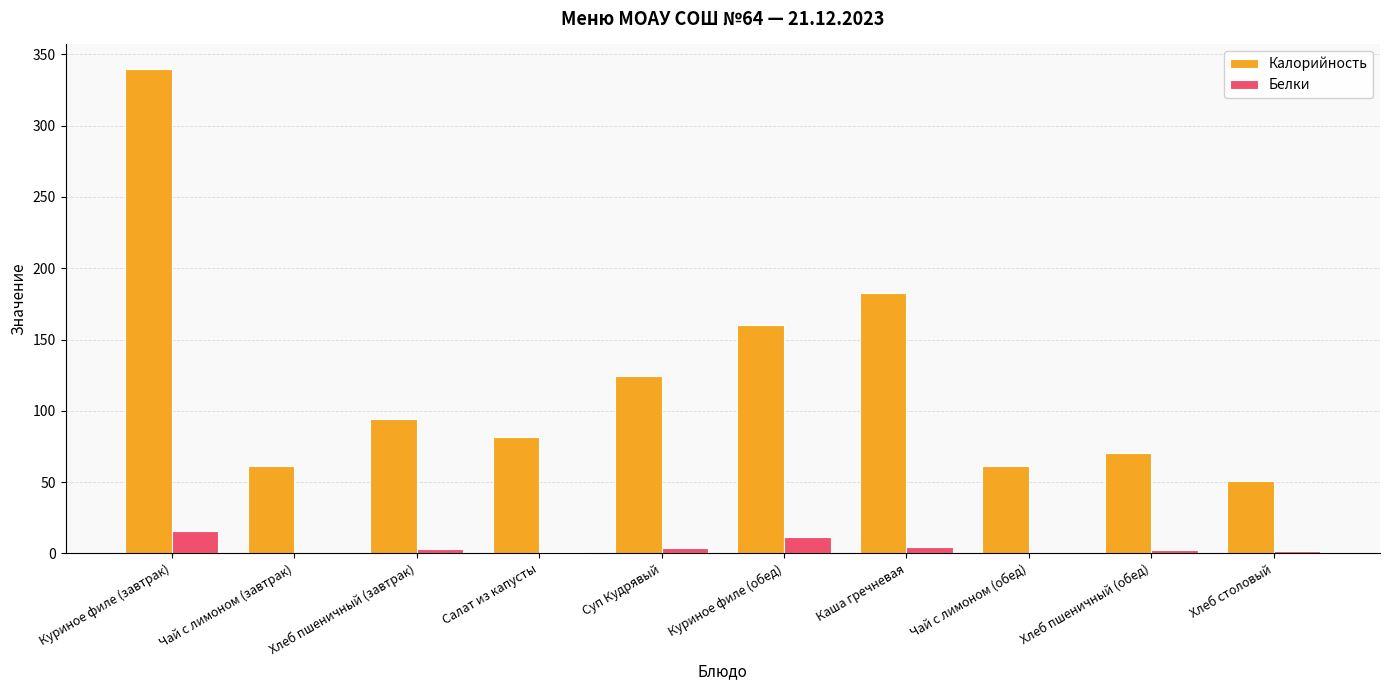

At which category is the sum across all series the highest?

Куриное филе (завтрак)